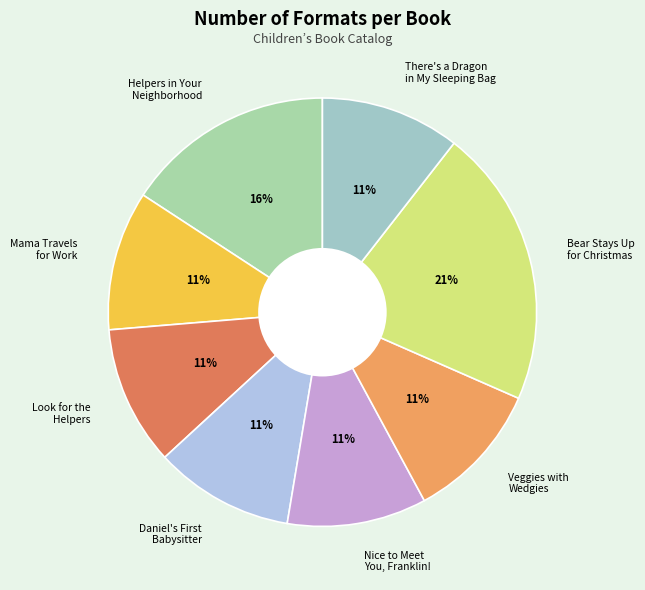

To the nearest percent, what percentage of the pie is Helpers in Your Neighborhood?

16%